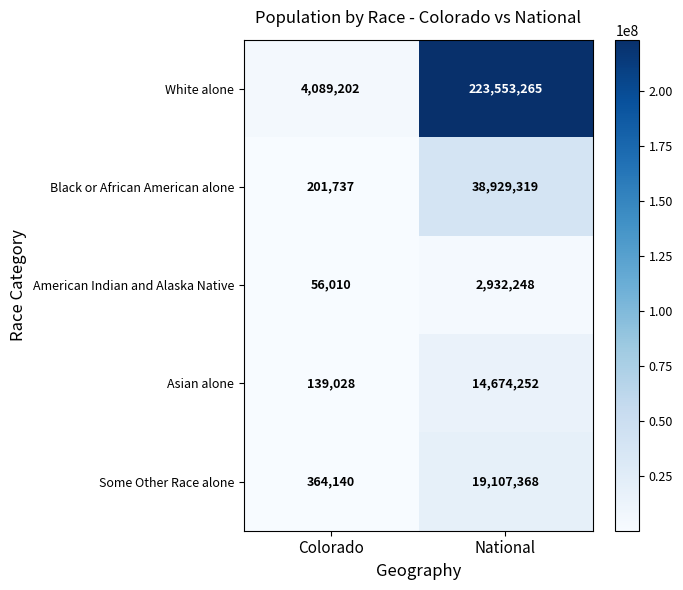

Reading left to right, extract all data points from this chart.

White alone: 4089202	223553265
Black or African American alone: 201737	38929319
American Indian and Alaska Native: 56010	2932248
Asian alone: 139028	14674252
Some Other Race alone: 364140	19107368